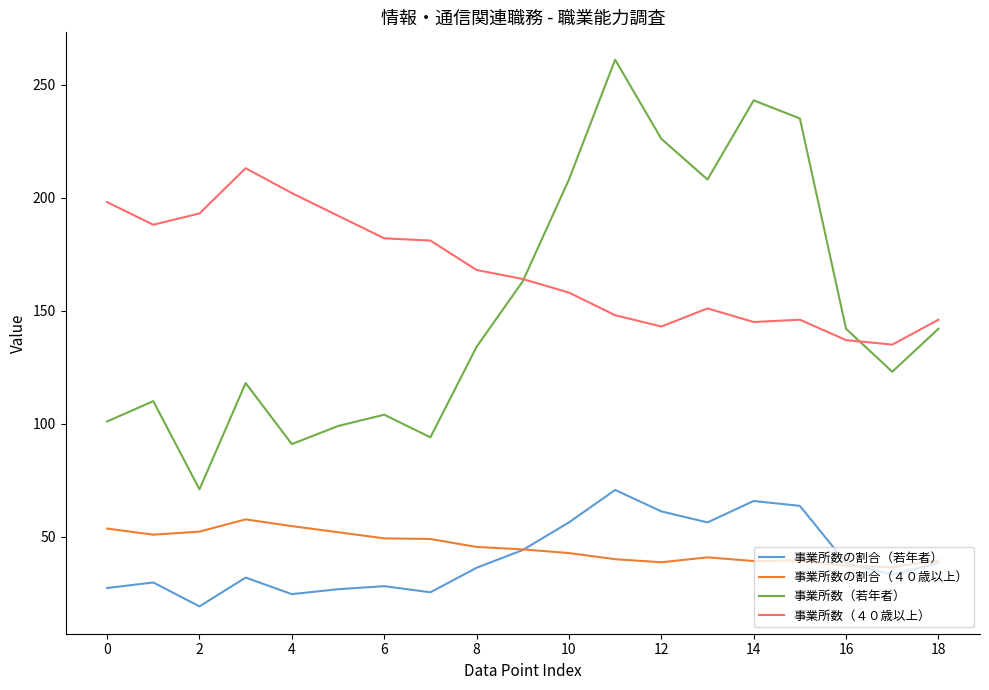

Which series has the widest spread of values?

事業所数（若年者）